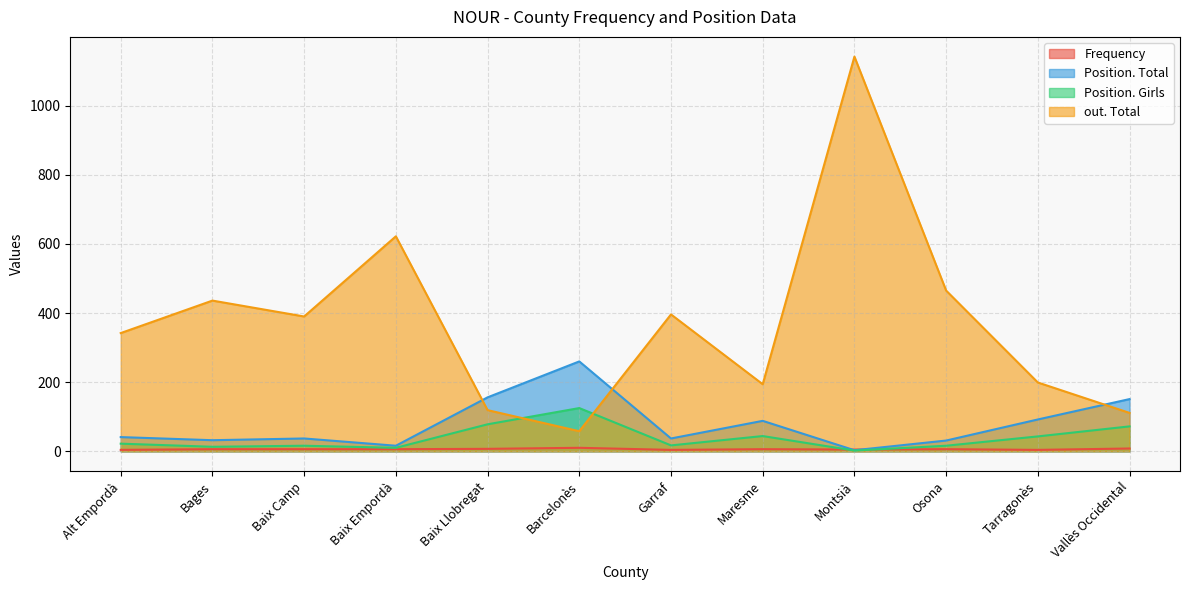

Where is Frequency nearest to the value 7?

Baix Llobregat